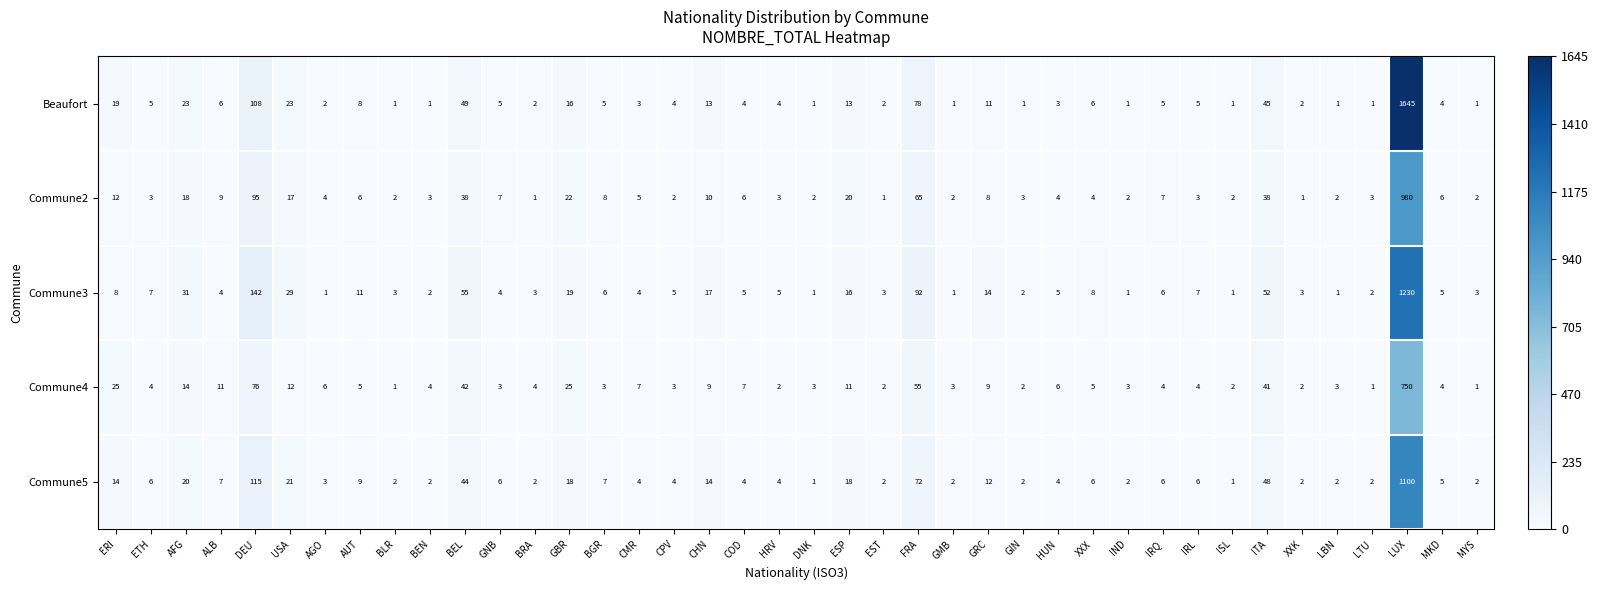

The value of Commune3 at GMB is 1. True or false?

True